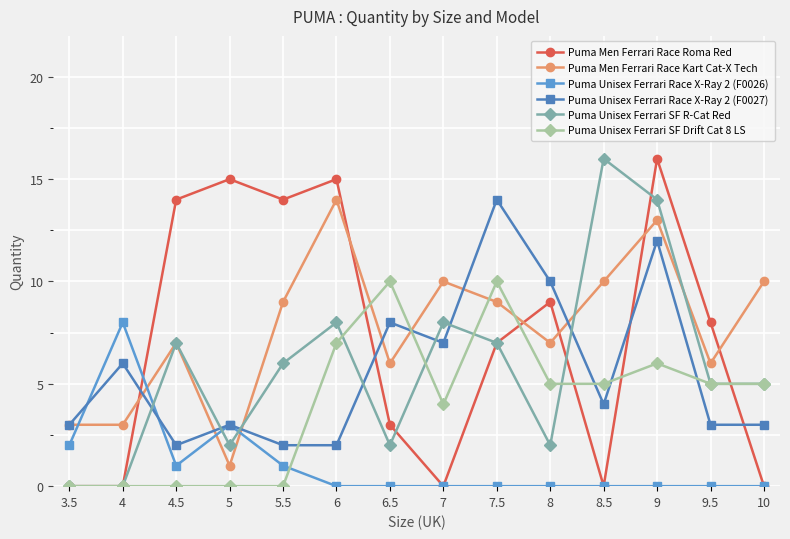

At which label is Puma Men Ferrari Race Kart Cat-X Tech closest to 7?

4.5